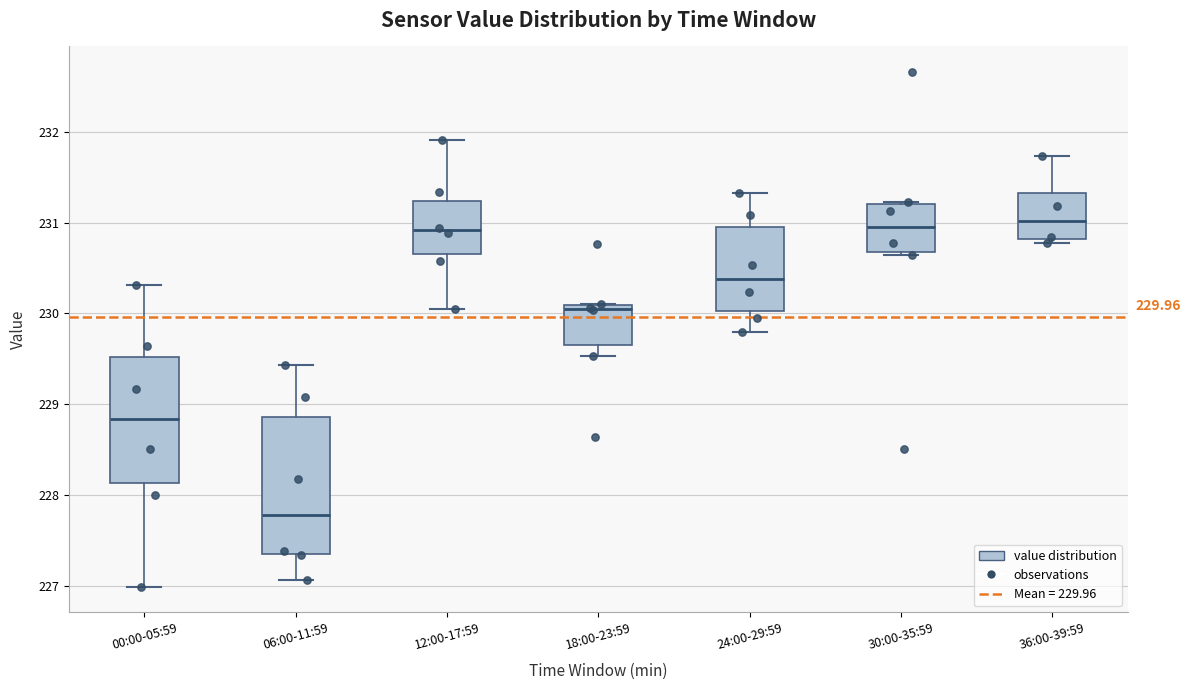

Comparing the boxes themselves (not the whiskers), which one is the tallest?

06:00-11:59